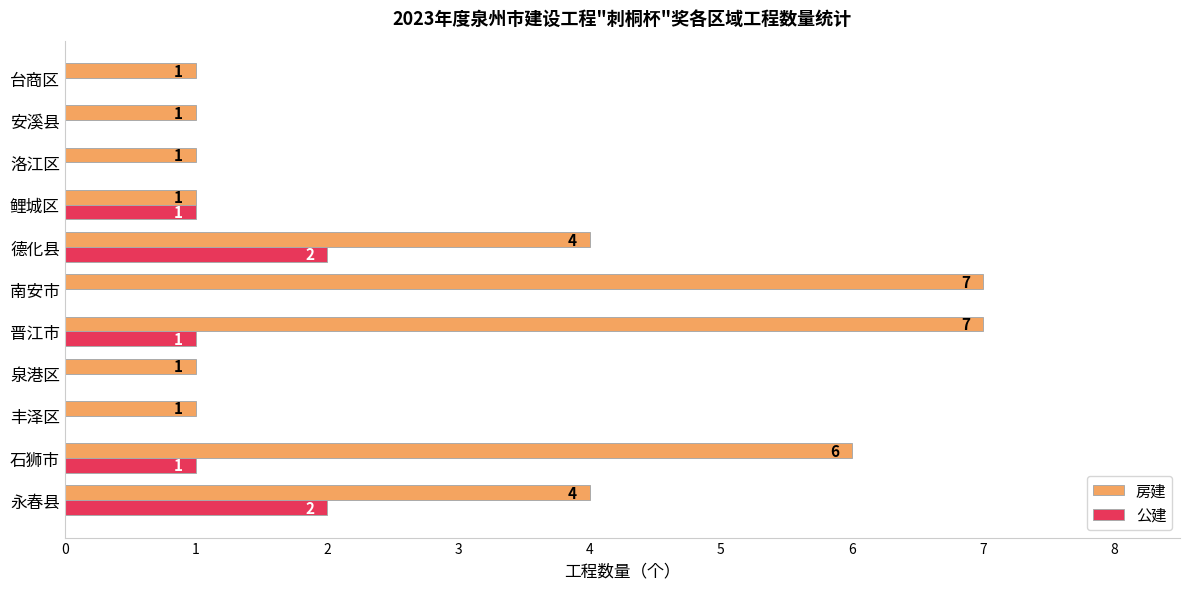

How many categories are shown in the chart?

11